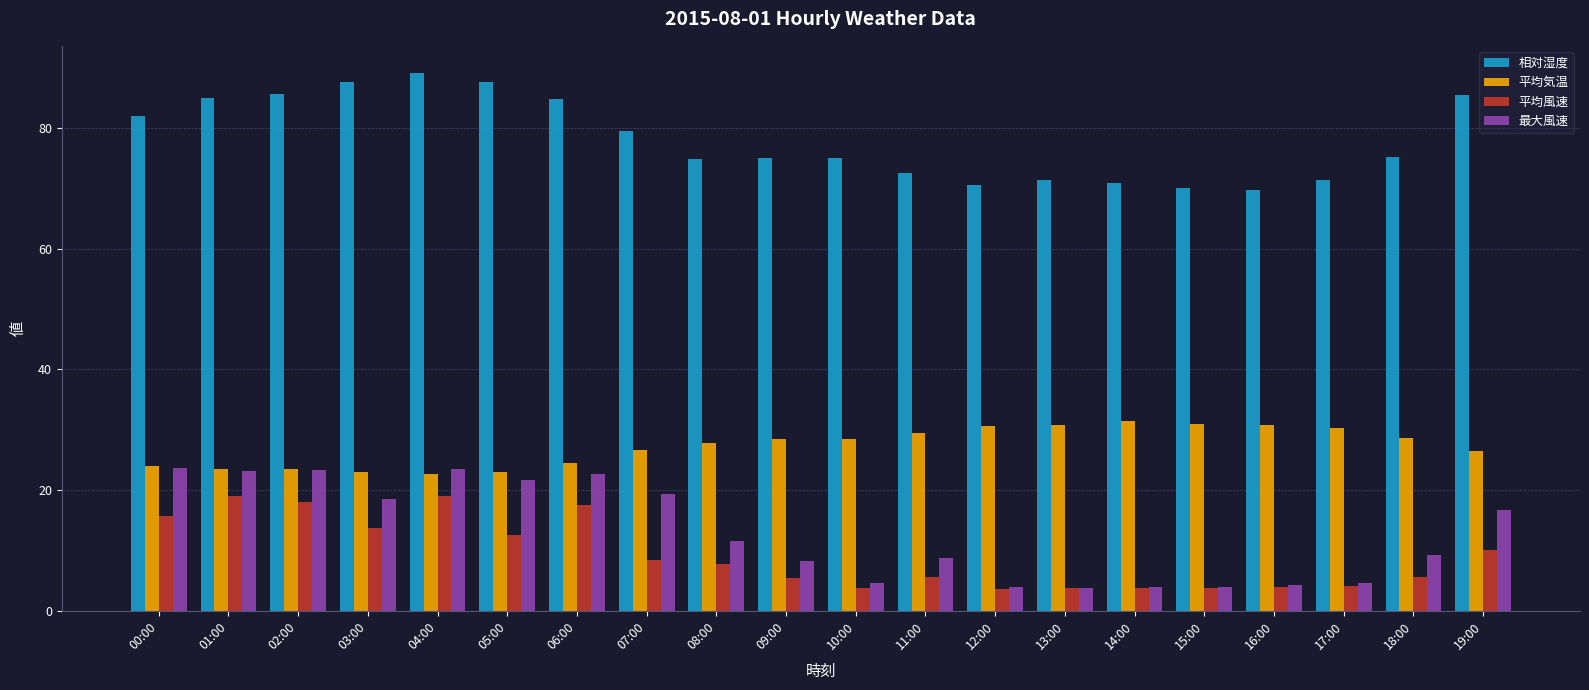

How many groups of bars are there?

20